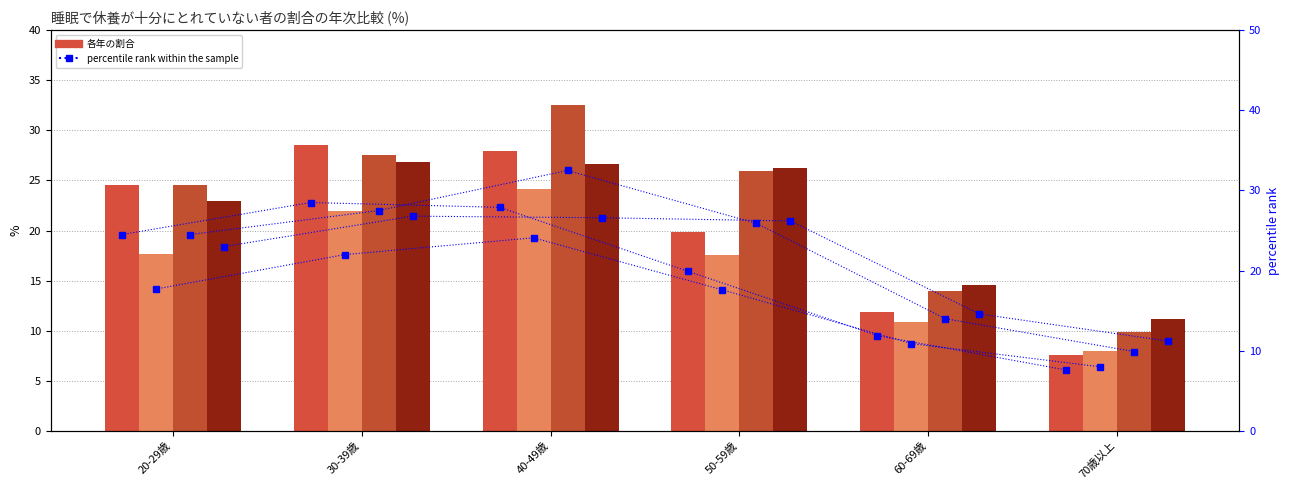

Which category has the highest value across all series?

40-49歳